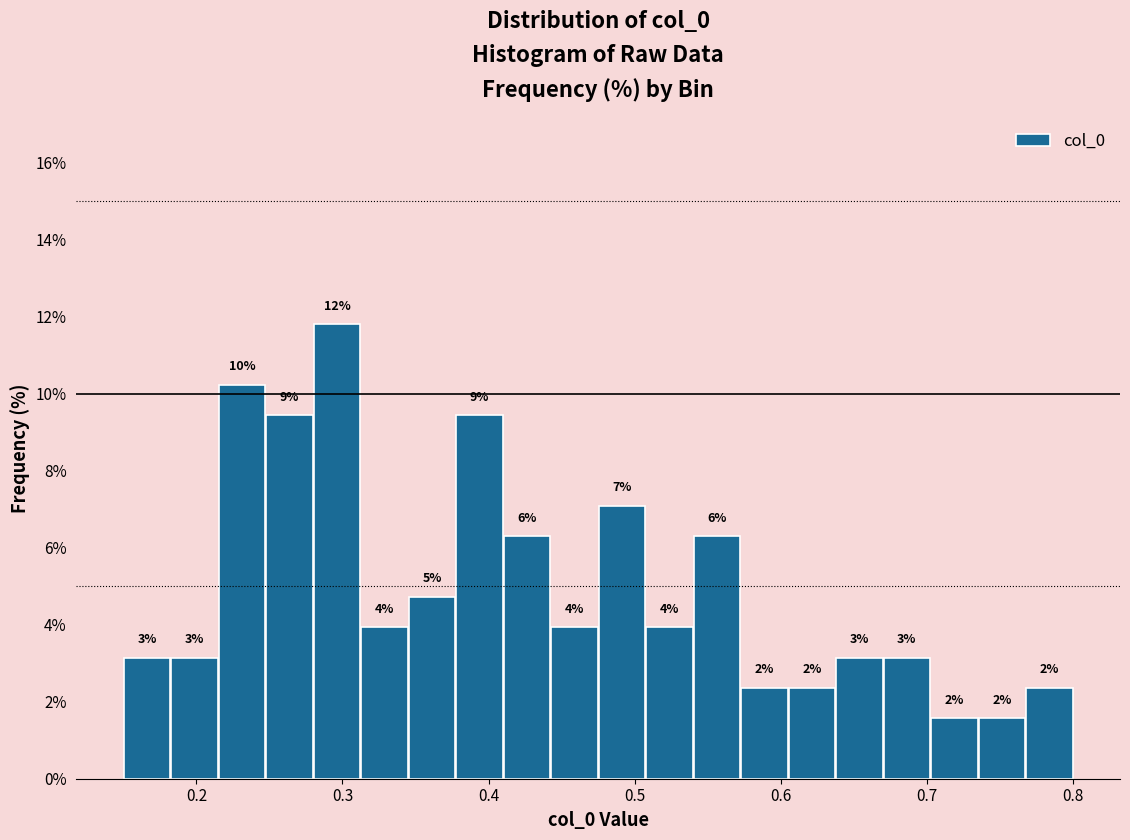

Read against the x-axis, roughly where is the centre of the tallest bar?

0.30